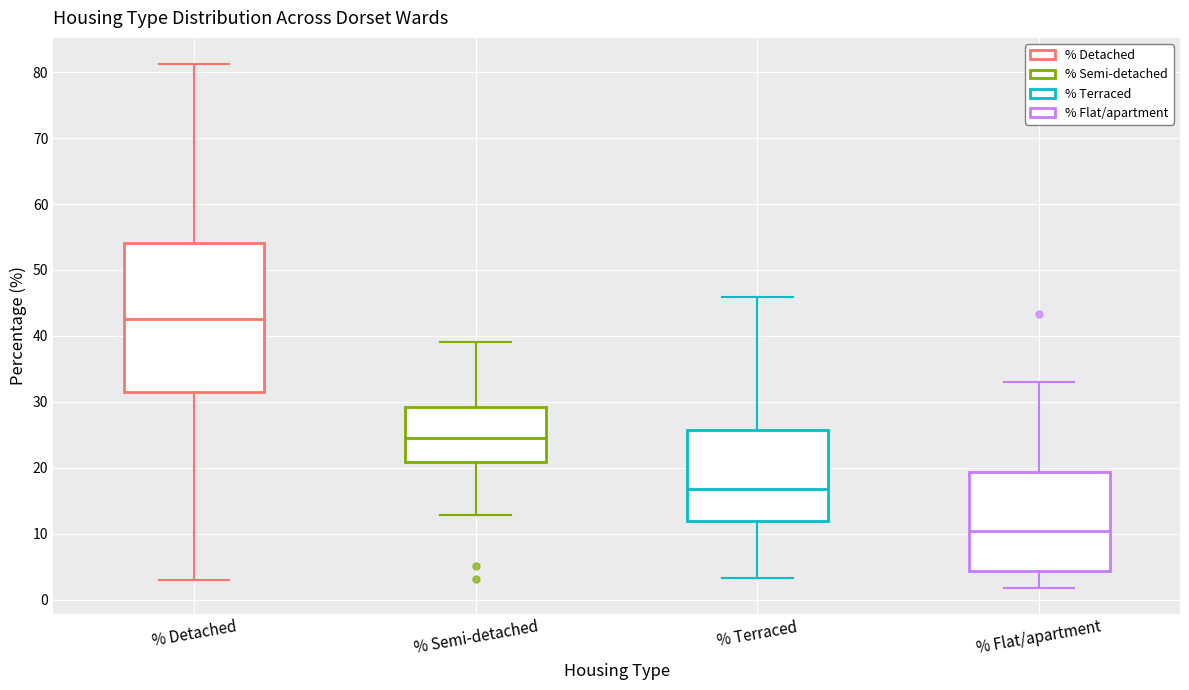

Which box is the tallest, from its lower edge to its upper edge?

% Detached